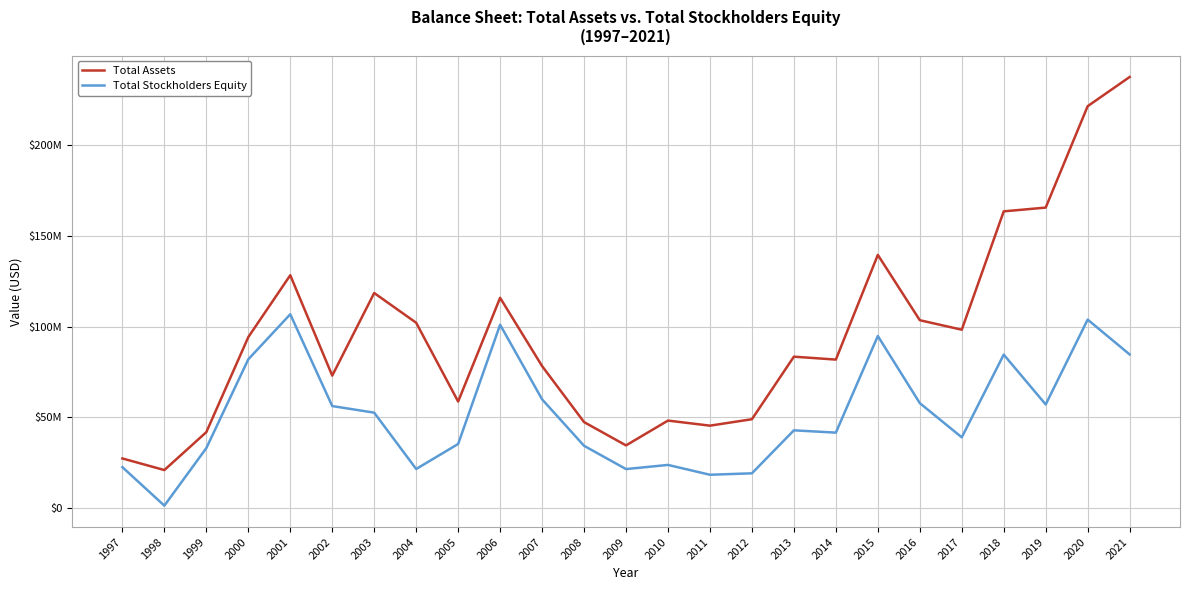

Which series has the widest spread of values?

Total Assets